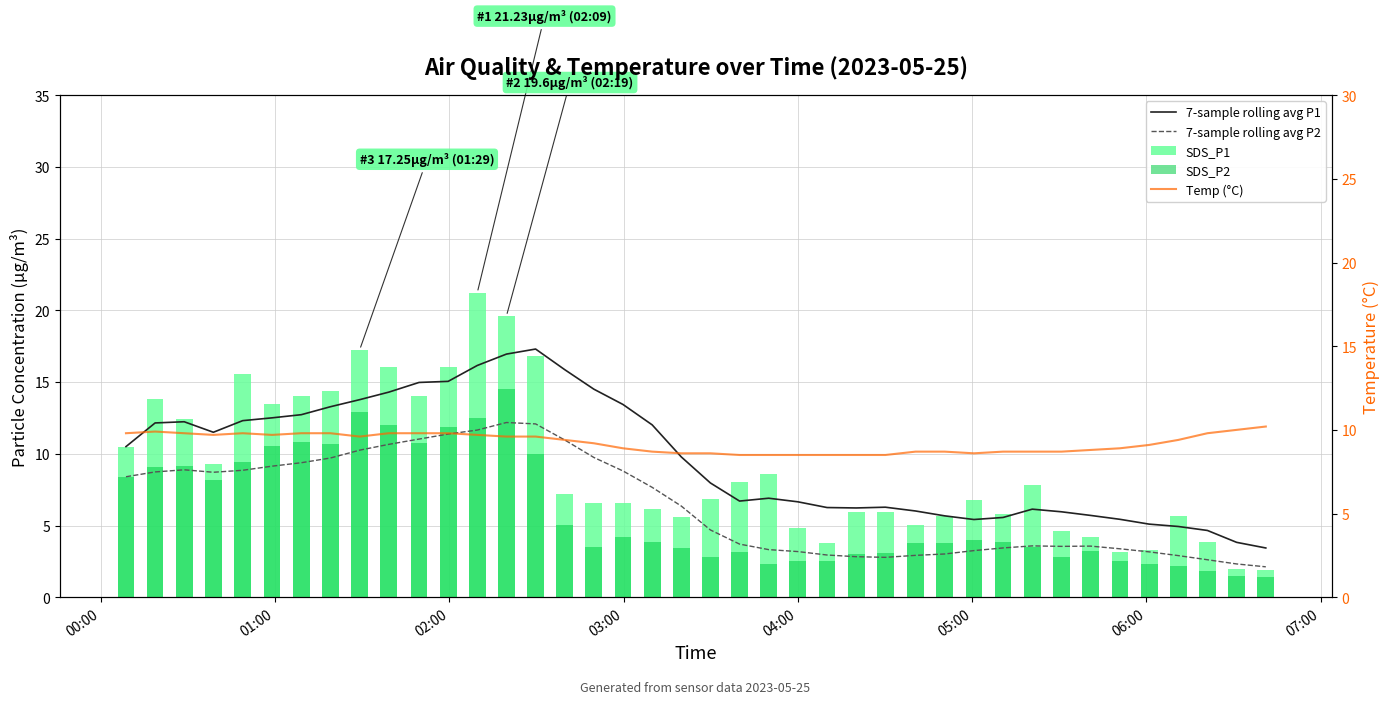

What is the difference between the SDS_P1 values at 06:00 and 04:00?

1.5